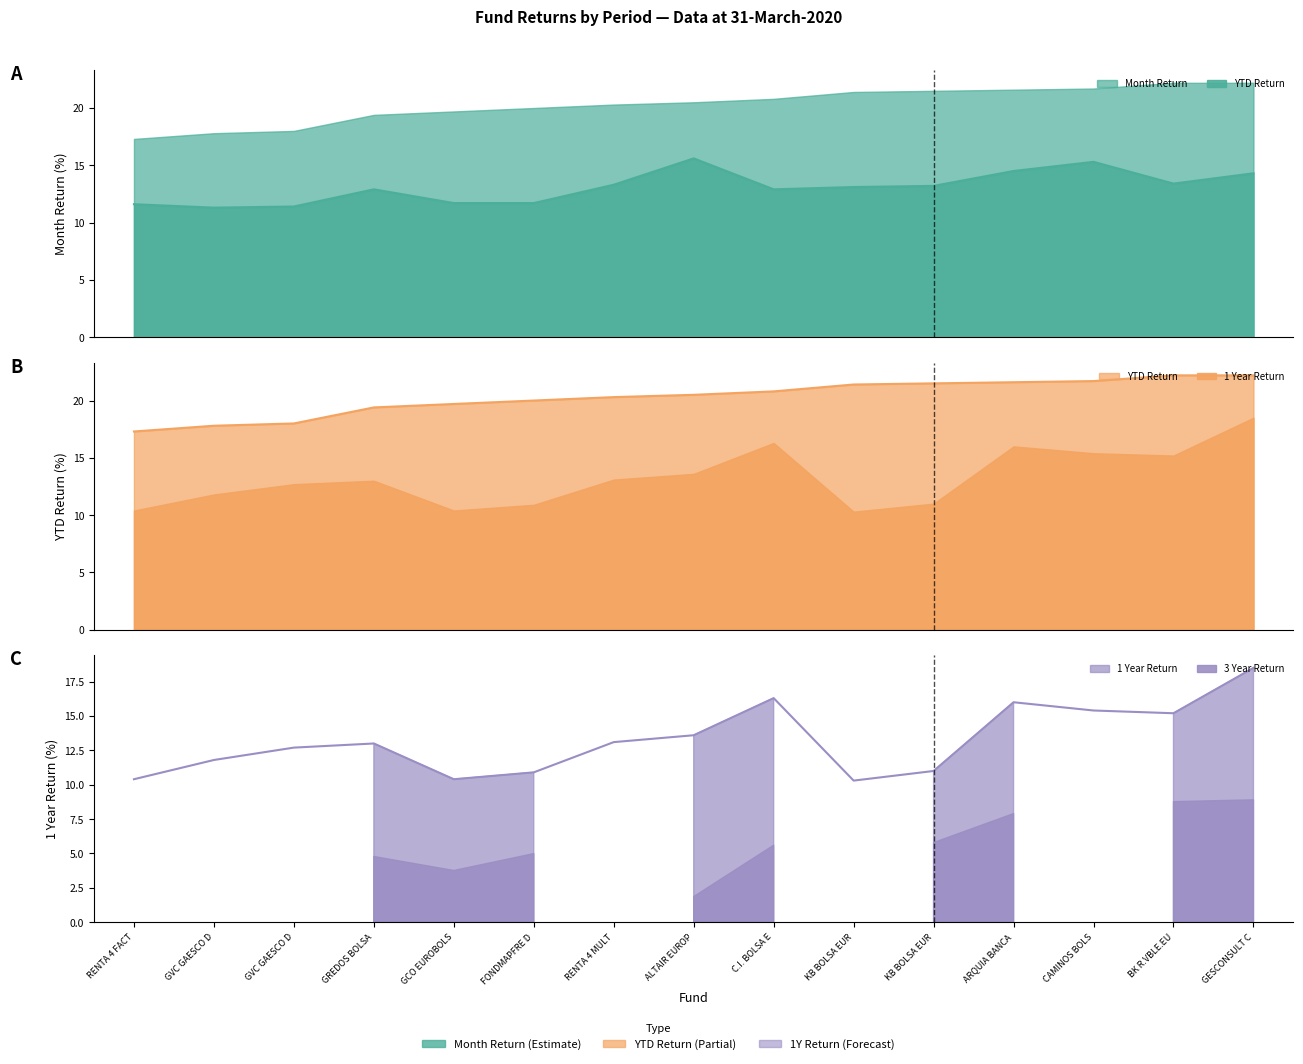

Which series changed the most between FONDMAPFRE D and BK R.VBLE.EU?

1 Year Return line